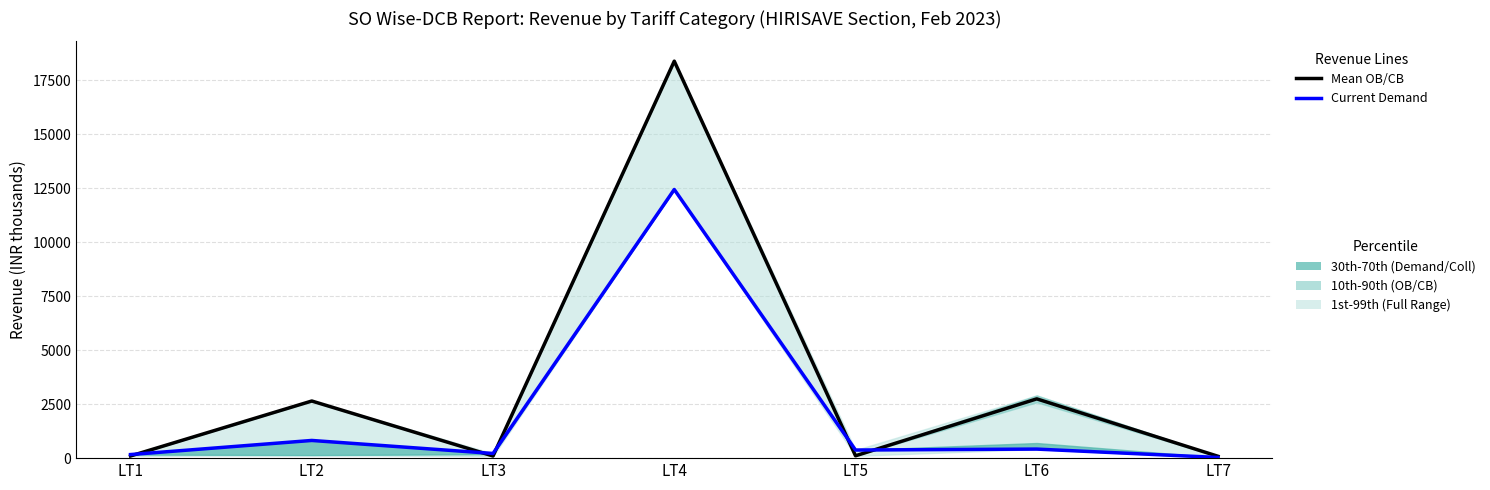

The value of Current Demand at LT3 is 216.4. True or false?

True